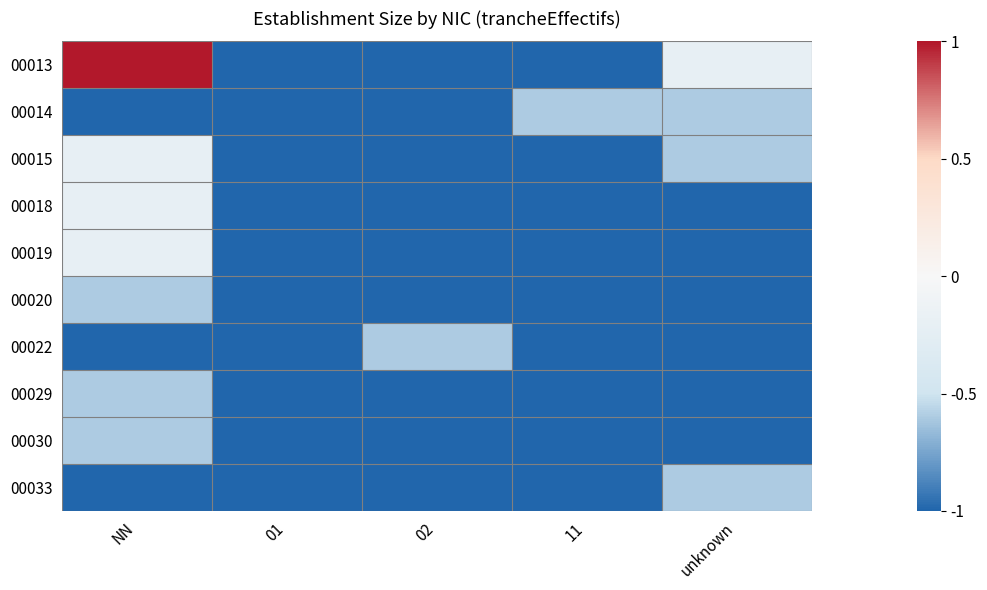

What is the difference between the highest and lowest values at unknown?

0.8